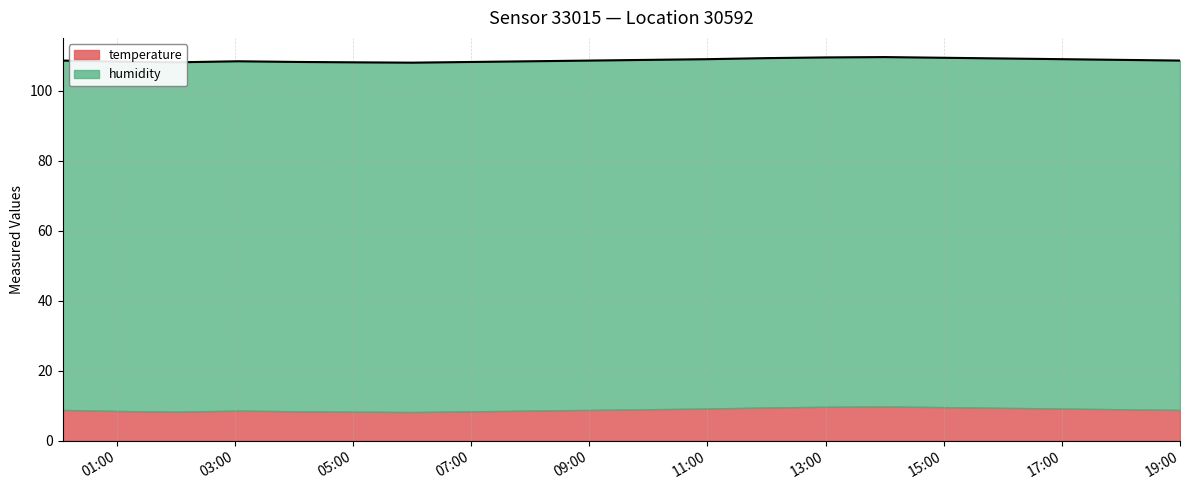

What is the label of the 12th point from the left?

11:00